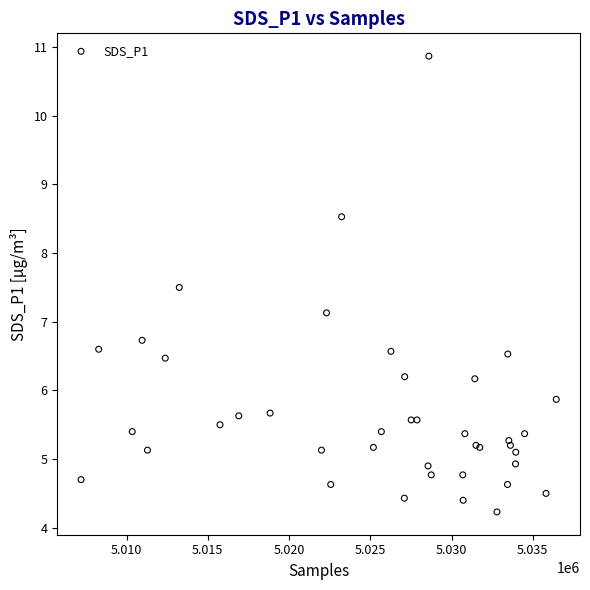

What Y value in the scatter plot is closest to 7?

7.1